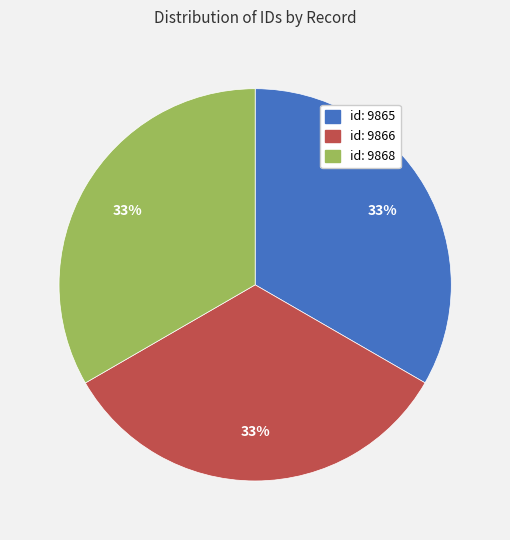

Is there a majority slice in this chart?

No